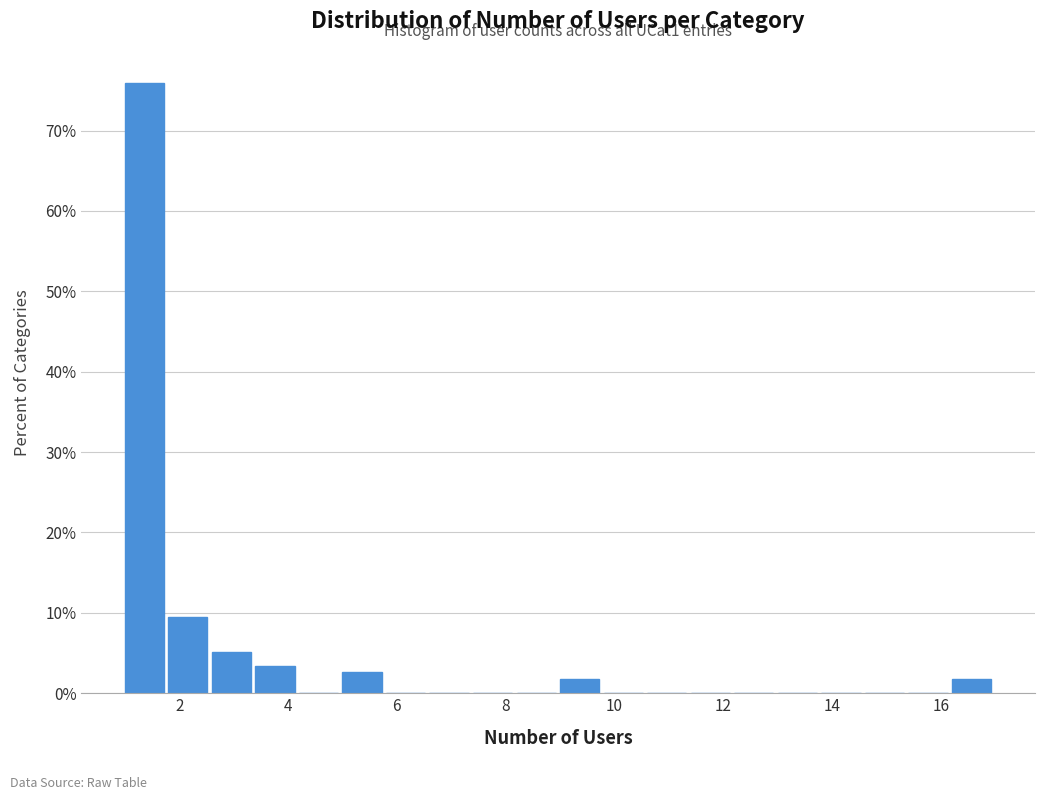

Over which range of the x-axis is the bar tallest?

1.0 to 1.8